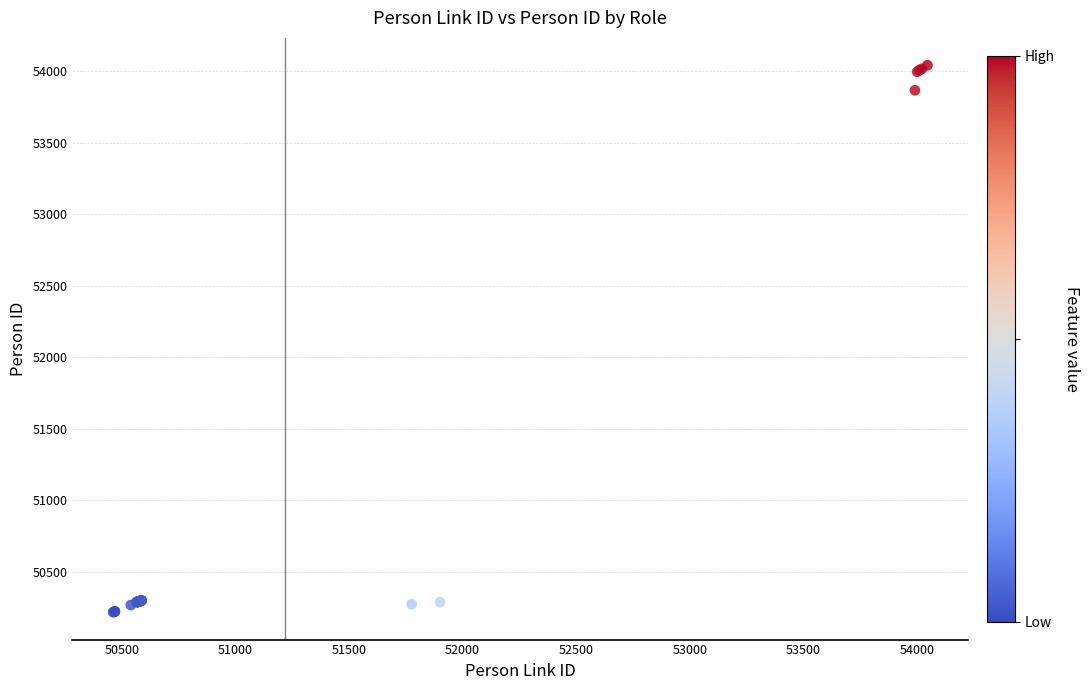

What Y value in the scatter plot is closest to 52130?

53866